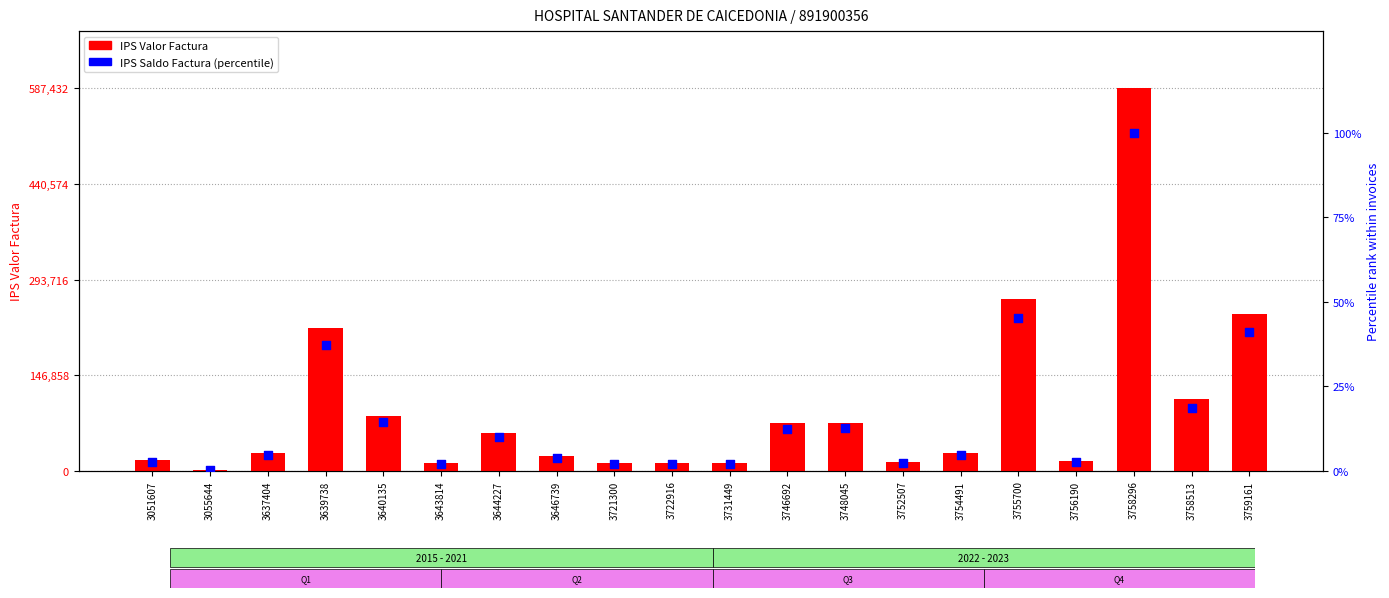

At which category is the sum across all series the highest?

3758296